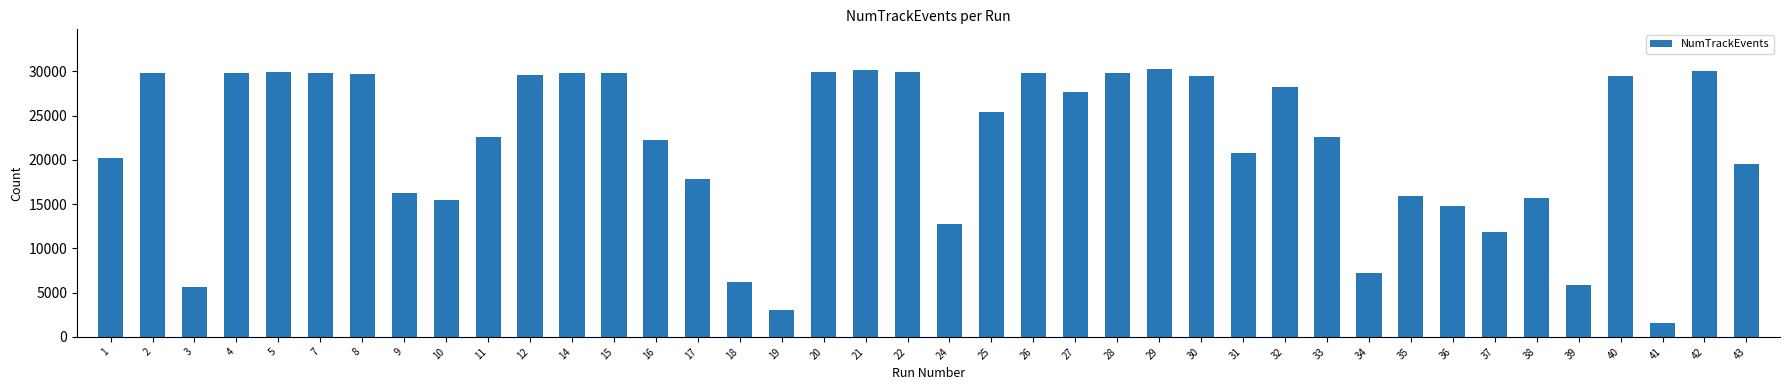

What is the minimum value shown in the chart?

1565